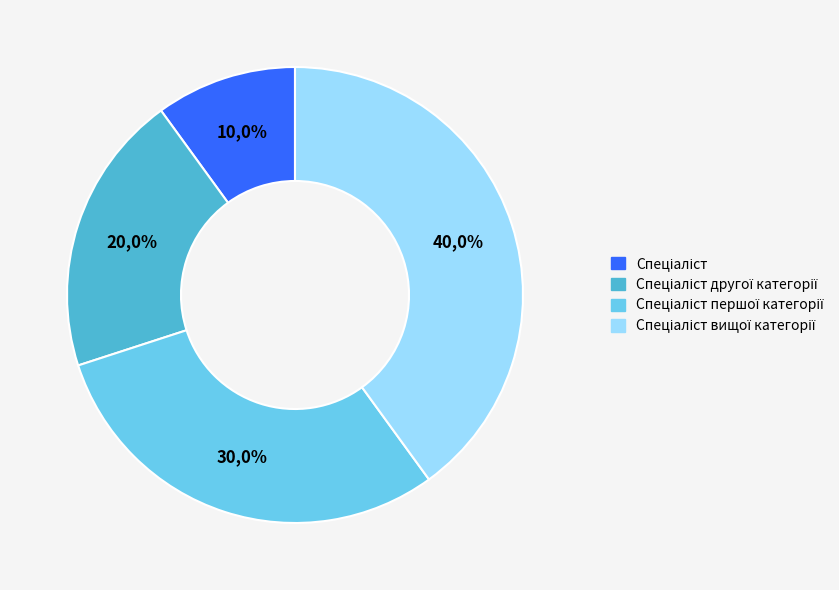

How many segments does this pie chart have?

4